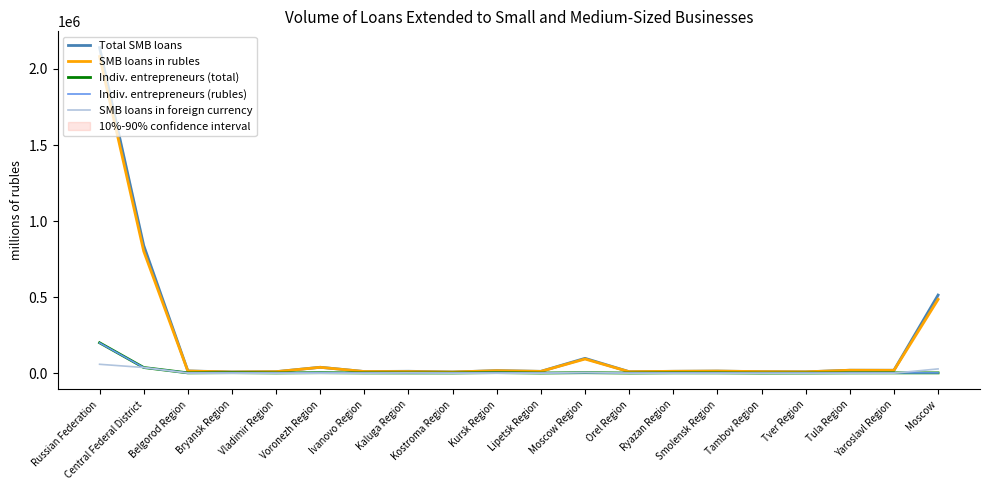

What is the minimum value for Indiv. entrepreneurs (total)?

836